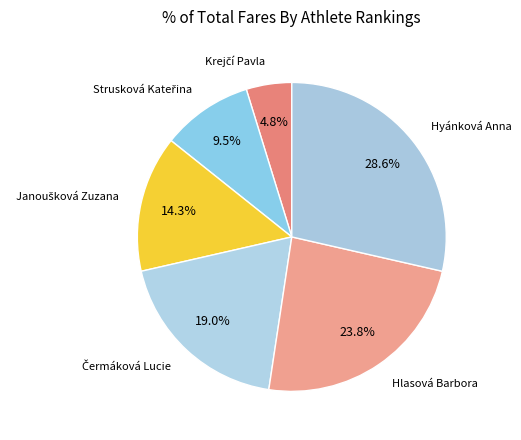

How many segments does this pie chart have?

6